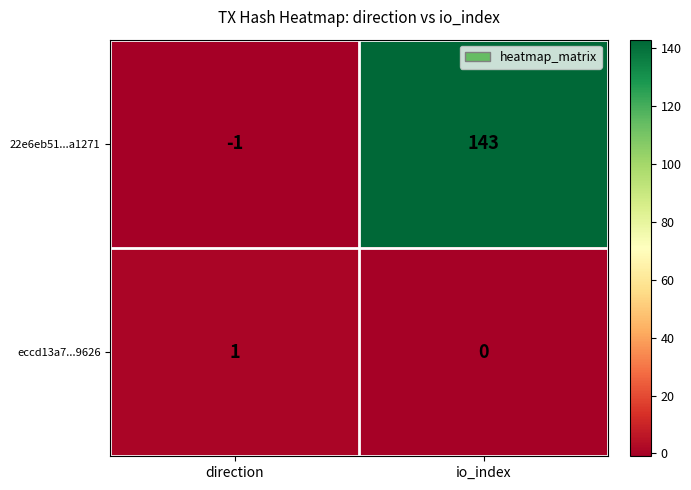

What is the difference between the maximum and minimum values in the 22e6eb51...a1271 series?

144